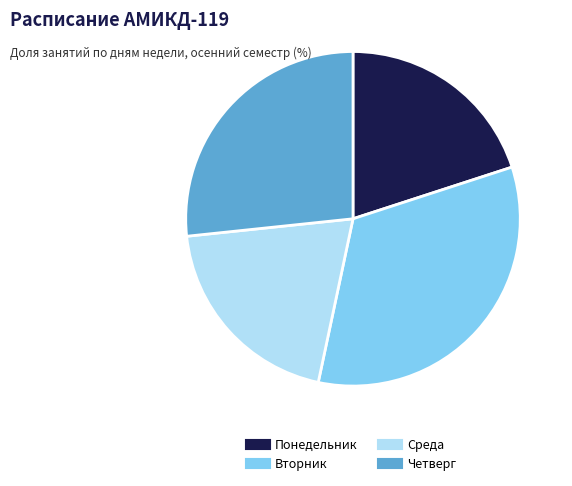

How many segments does this pie chart have?

4